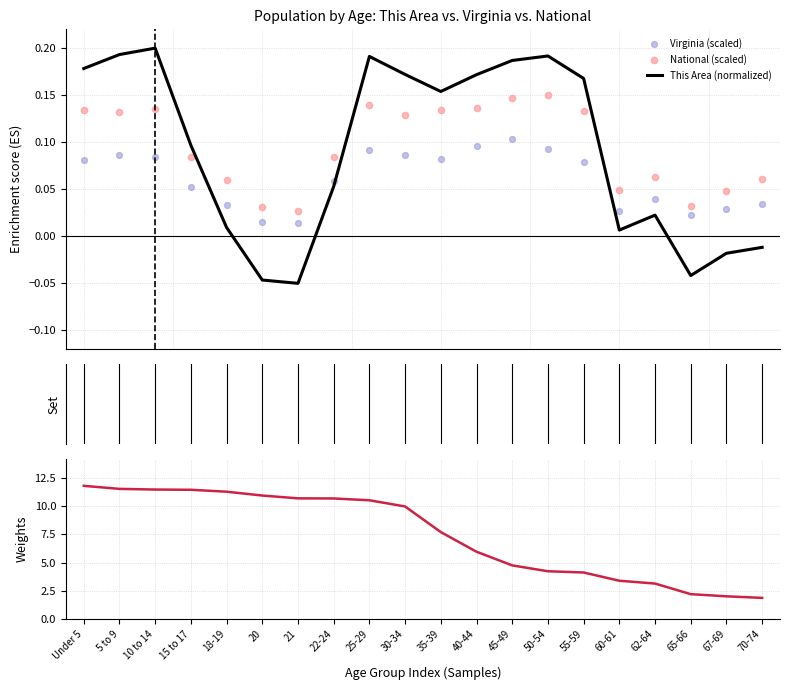

Which series has the largest Y range (max minus min)?

Weights